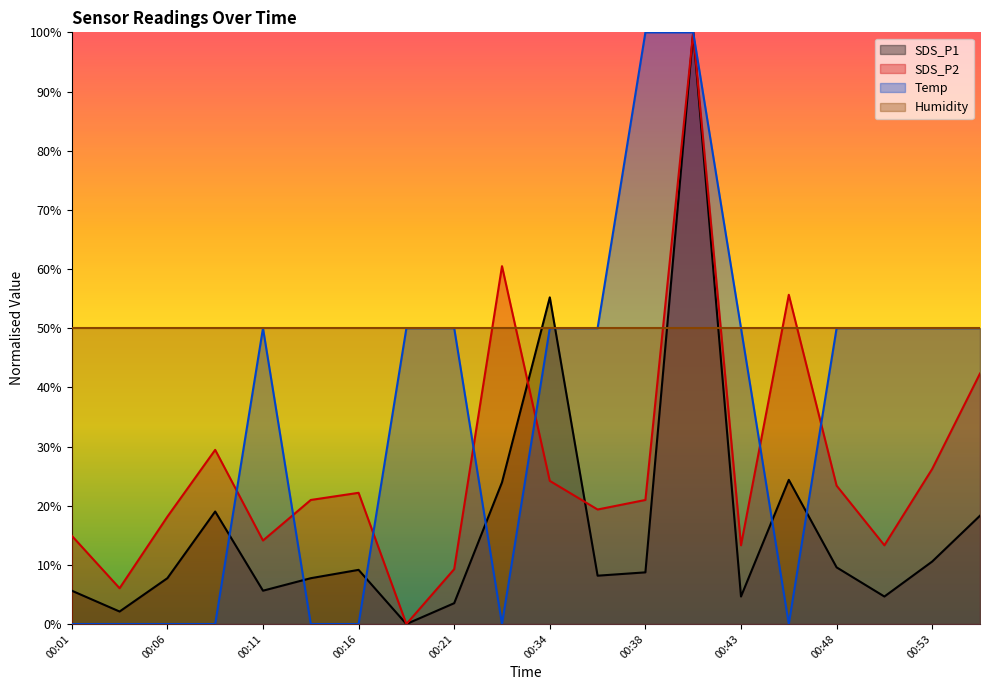

What is the value of the SDS_P1 point at the 14th from the left?

100.0